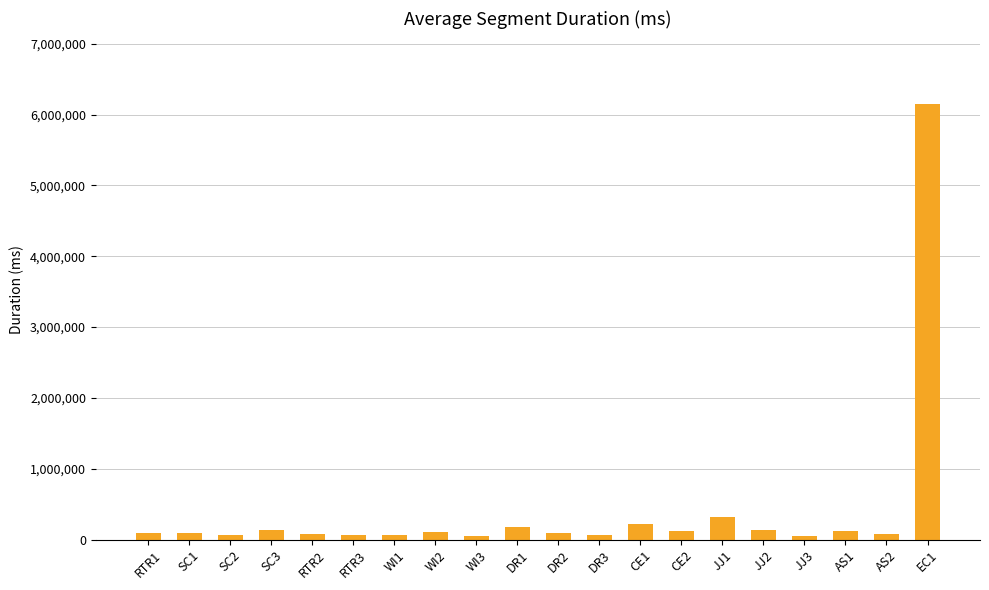

Which label corresponds to the largest value in the chart?

EC1